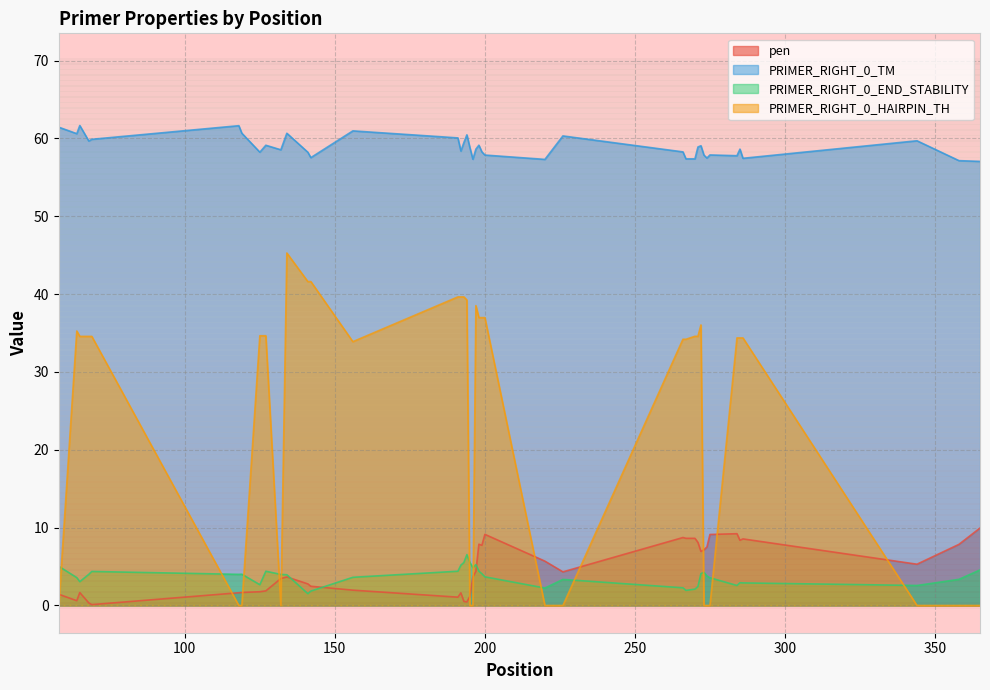

How many lines are shown in the chart?

4